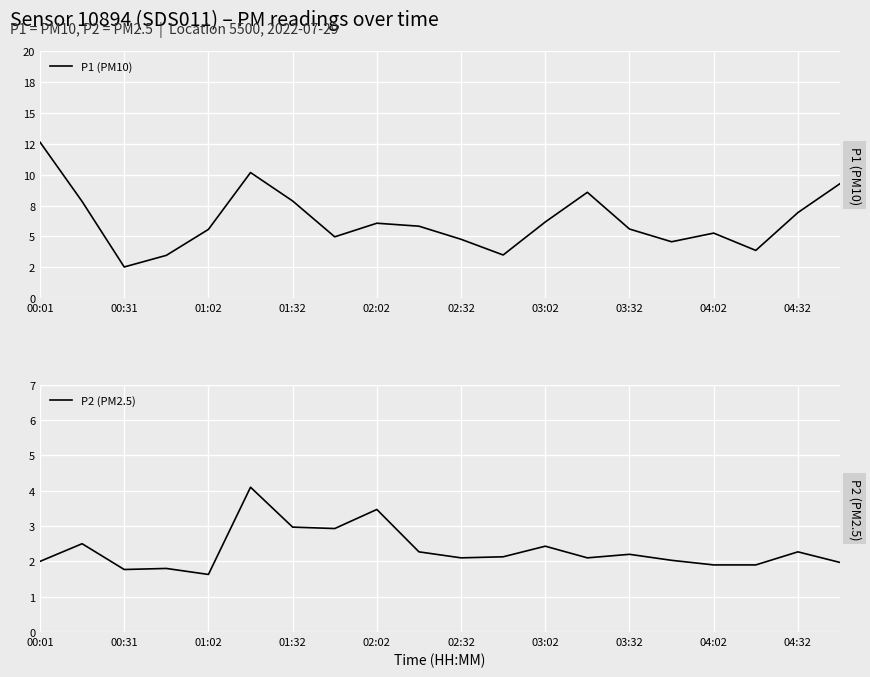

True or false: P2 (PM2.5) and P1 (PM10) intersect in this chart.

False